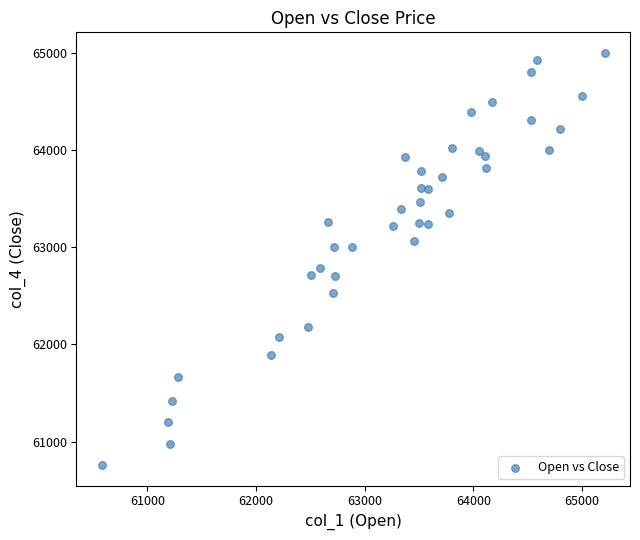

What is the range of Y values (max minus min)?

4240